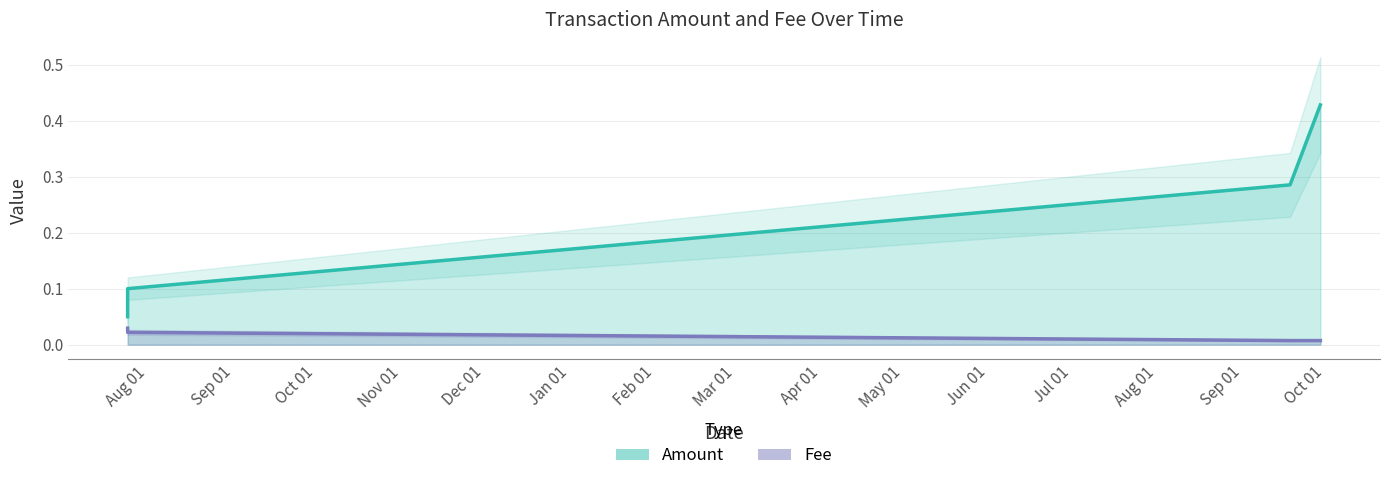

At which label is Amount closest to 0?

2019-07-24 06:38:58